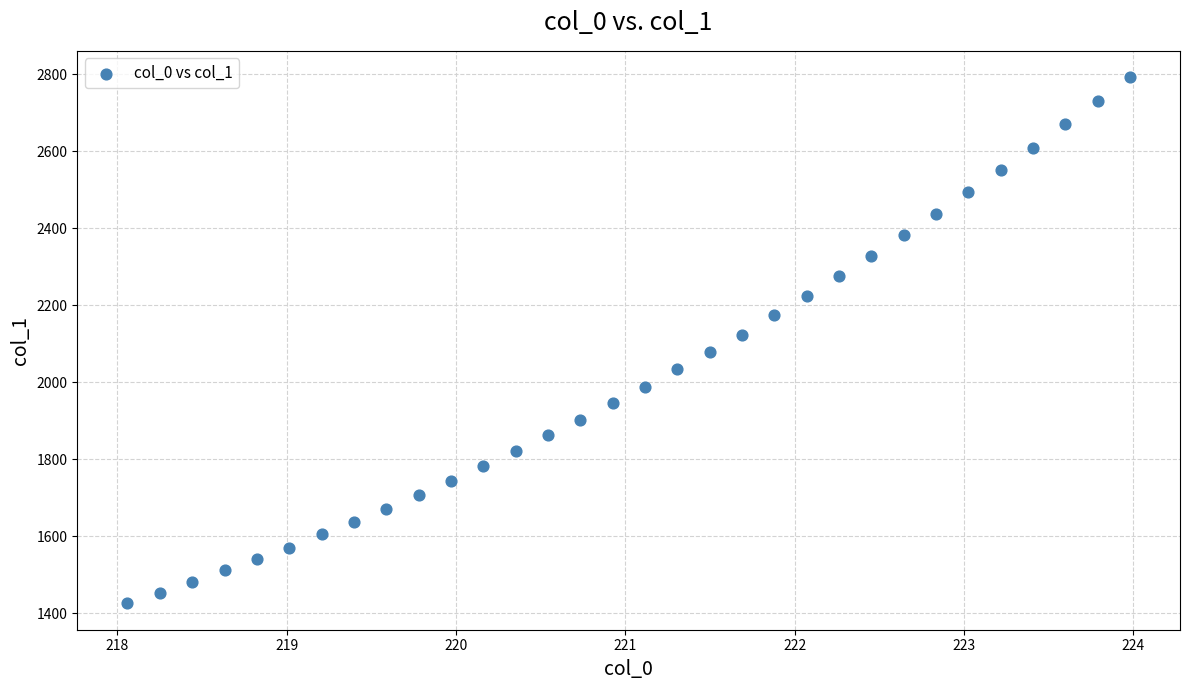

What is the range of X values (max minus min)?

5.9